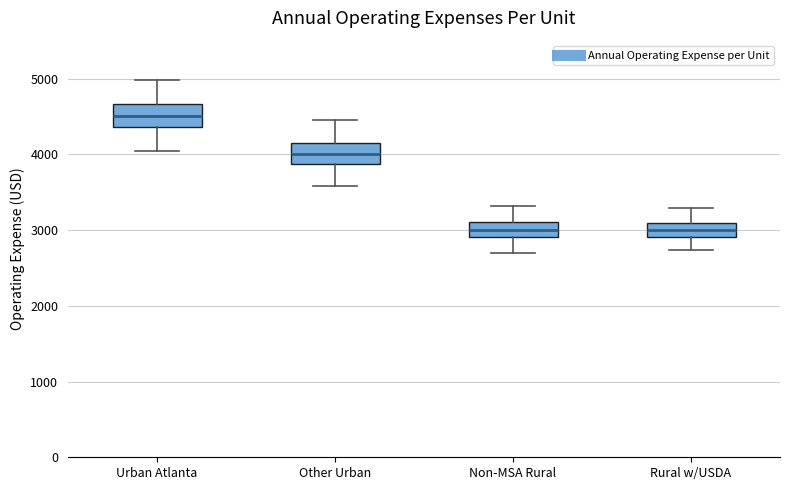

Where is the lower edge of the box for Urban Atlanta on the y-axis? The values are not printed on the chart, so give them approximately, as read against the axis.

4400